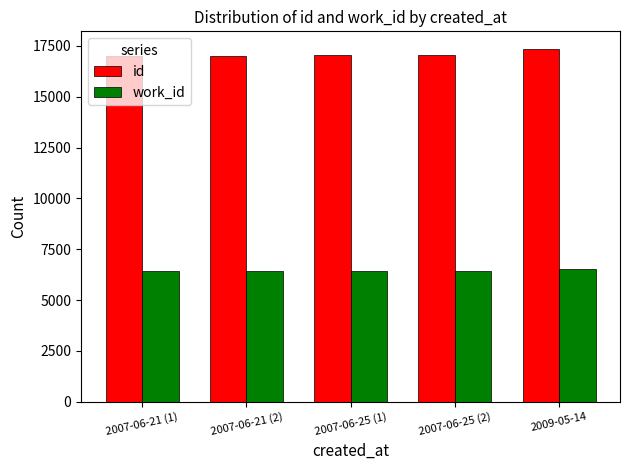

What is the total value across all series at 2009-05-14?

23876